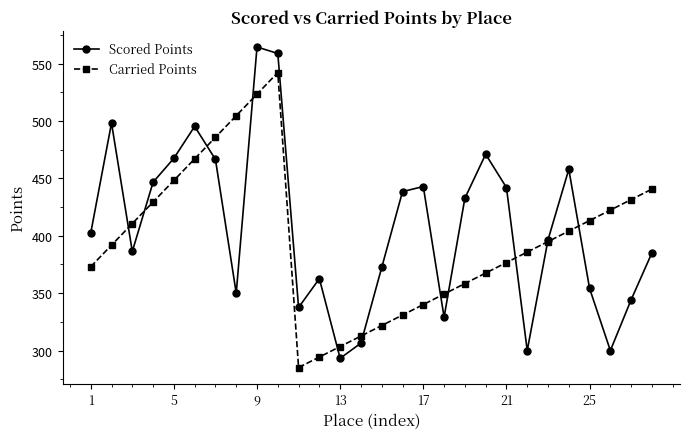

How many interior local valleys does the Carried Points series have?

1